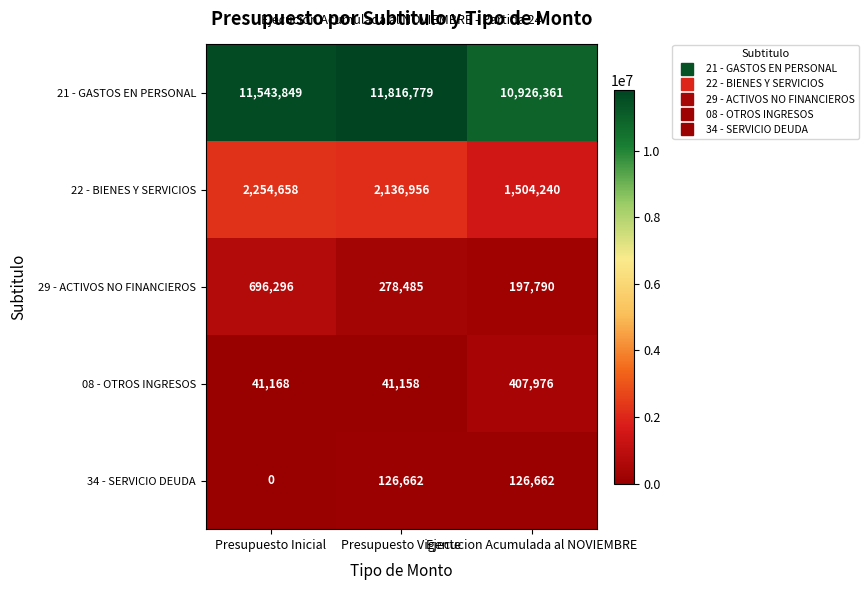

At which label does 29 - ACTIVOS NO FINANCIEROS reach its minimum?

Ejecucion Acumulada al NOVIEMBRE